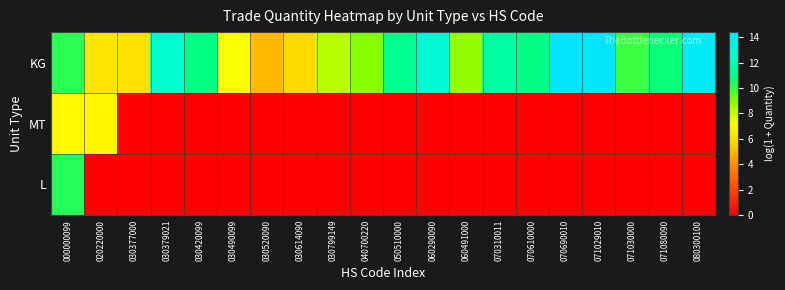

Reading left to right, what are all the values shown in this chart?

KG: 000000099=10.2	020220000=6.3	030377000=6.2	030379021=12.7	030420099=10.9	030490099=7.3	030520090=5.0	030614090=5.9	030799149=8.2	040700220=8.9	050510000=11.1	060290090=12.9	060491000=8.7	070310011=11.6	070610000=10.9	070690010=14.4	071029010=14.2	071030000=10.0	071080090=10.7	080300100=14.0
MT: 000000099=7.0	020220000=6.9	030377000=0.0	030379021=0.0	030420099=0.0	030490099=0.0	030520090=0.0	030614090=0.0	030799149=0.0	040700220=0.0	050510000=0.0	060290090=0.0	060491000=0.0	070310011=0.0	070610000=0.0	070690010=0.0	071029010=0.0	071030000=0.0	071080090=0.0	080300100=0.0
L: 000000099=10.2	020220000=0.0	030377000=0.0	030379021=0.0	030420099=0.0	030490099=0.0	030520090=0.0	030614090=0.0	030799149=0.0	040700220=0.0	050510000=0.0	060290090=0.0	060491000=0.0	070310011=0.0	070610000=0.0	070690010=0.0	071029010=0.0	071030000=0.0	071080090=0.0	080300100=0.0